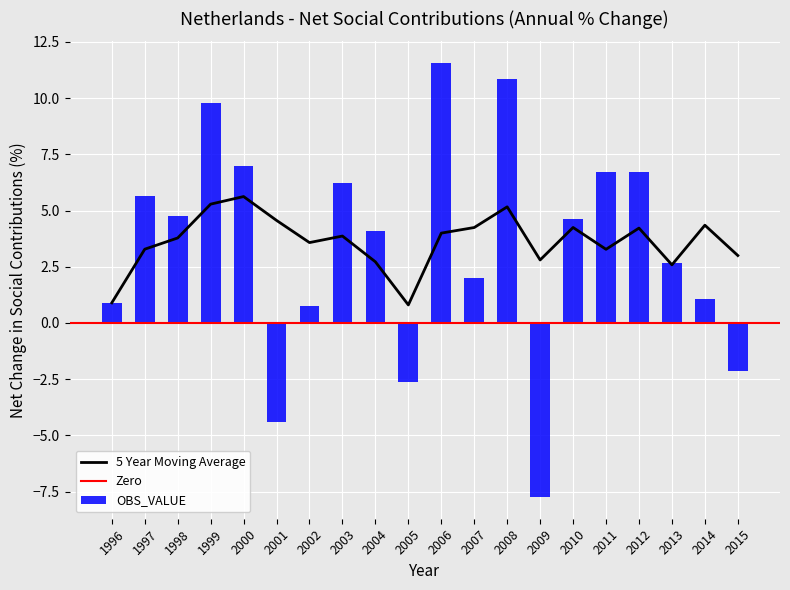

Reading right to left, transcribe all the data shown in this chart.

2015=-2.1	2014=1.1	2013=2.7	2012=6.7	2011=6.7	2010=4.6	2009=-7.7	2008=10.8	2007=2.0	2006=11.6	2005=-2.6	2004=4.1	2003=6.2	2002=0.7	2001=-4.4	2000=7.0	1999=9.8	1998=4.8	1997=5.7	1996=0.9